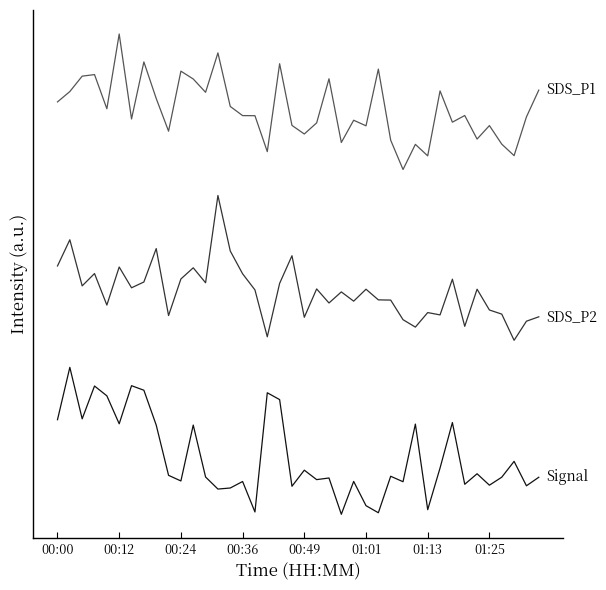

Does the chart have visible grid lines?

No